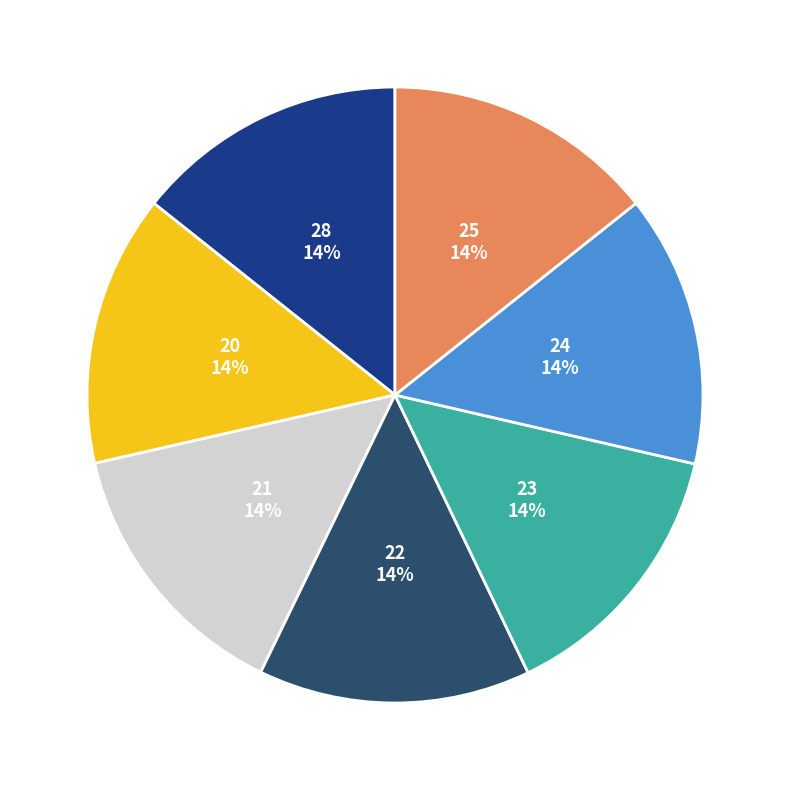

Is there a majority slice in this chart?

No